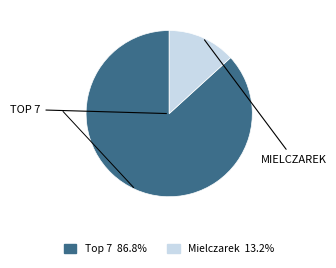

How many segments does this pie chart have?

2